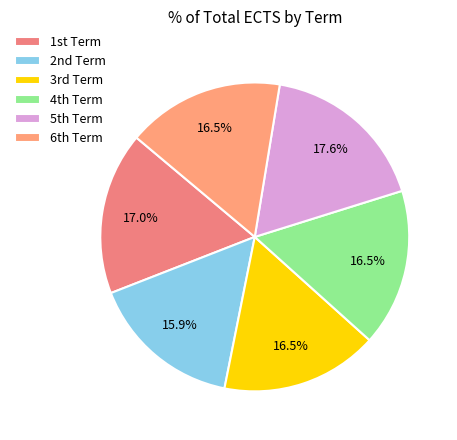

Which slice is the largest?

5th Term